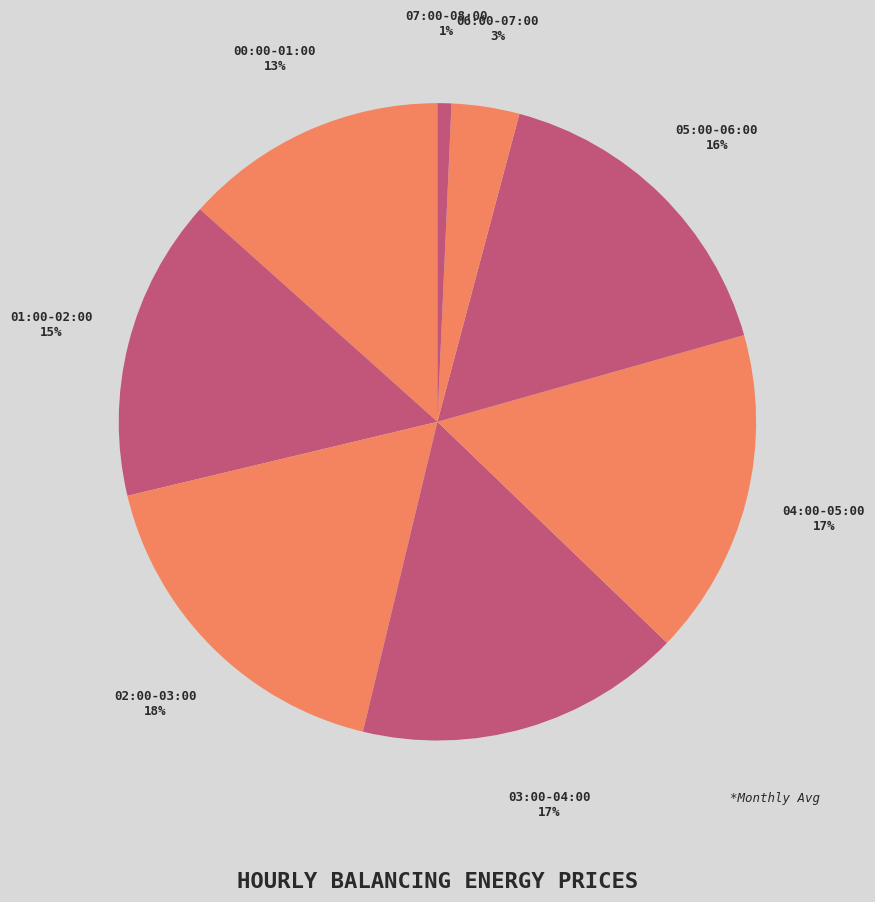

To the nearest percent, what is the difference between the largest and smallest slice percentages?

17%